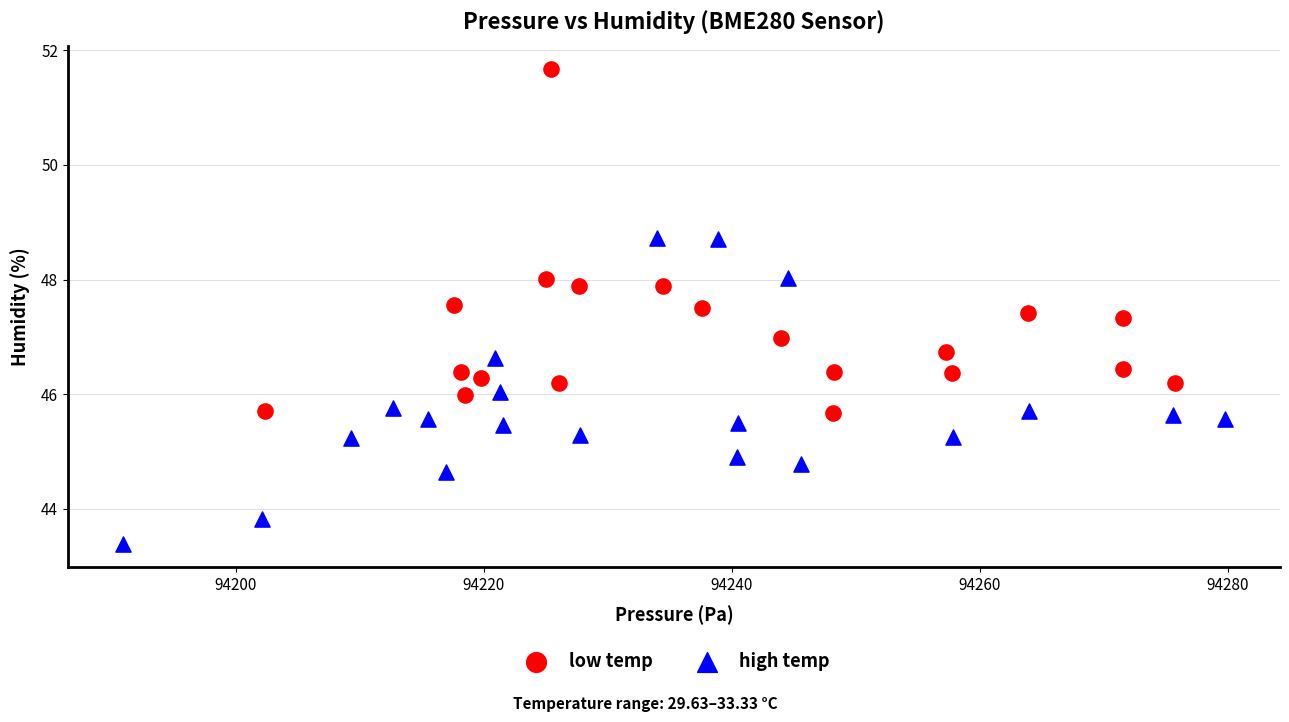

Which series contains the highest Y value?

low temp